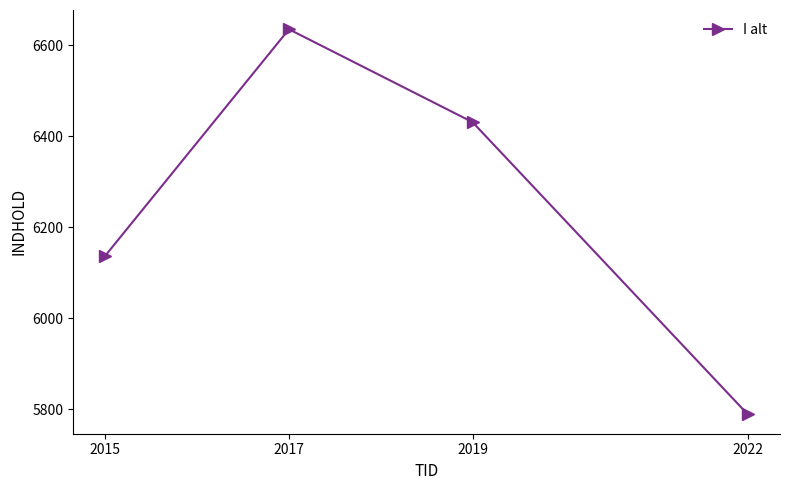

Reading left to right, extract all data points from this chart.

6138	6635	6431	5789